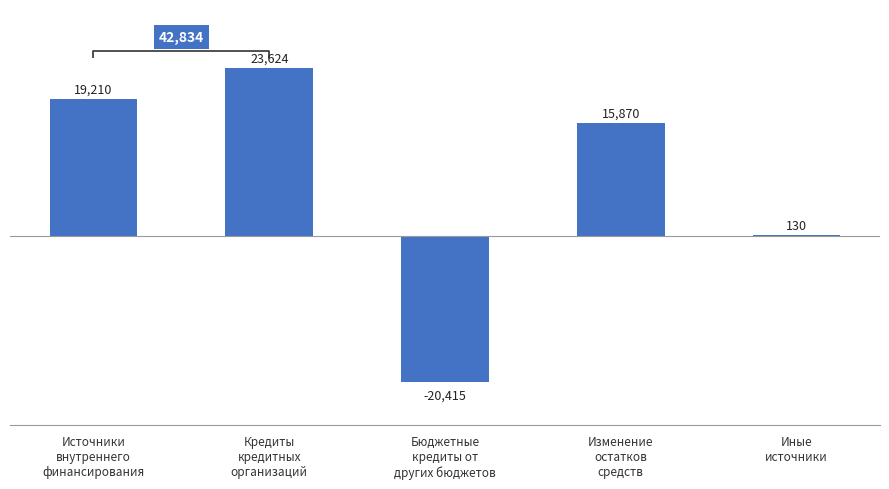

How many bars are there in total?

5